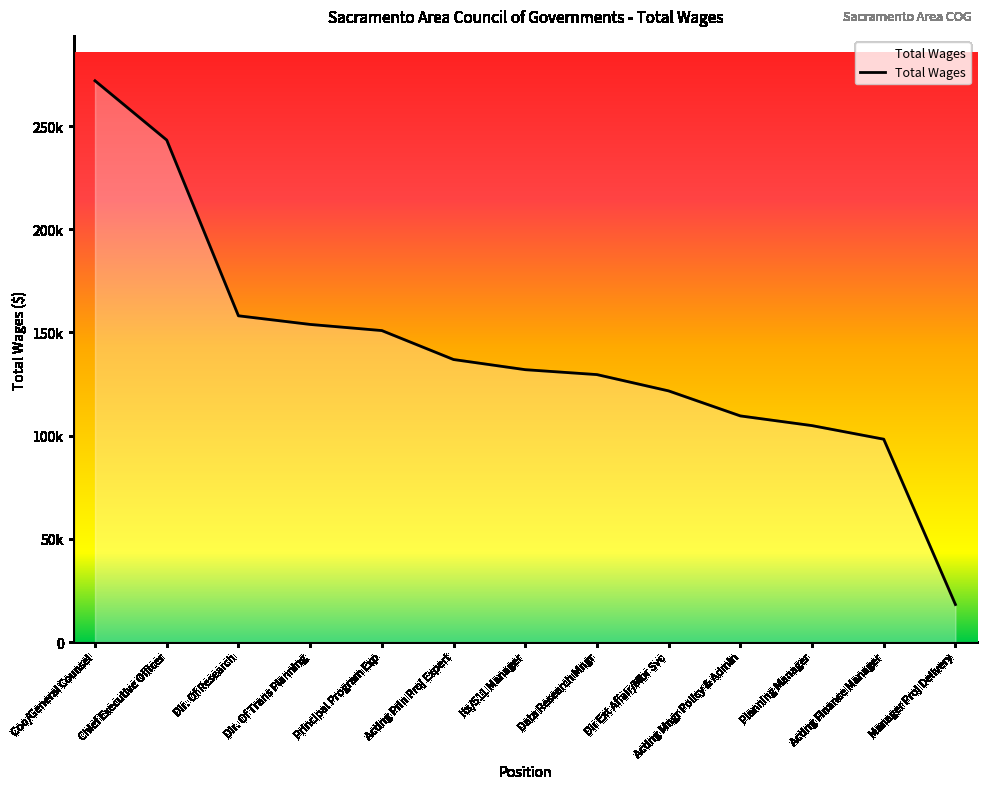

Does the chart display data point markers on the line(s)?

No